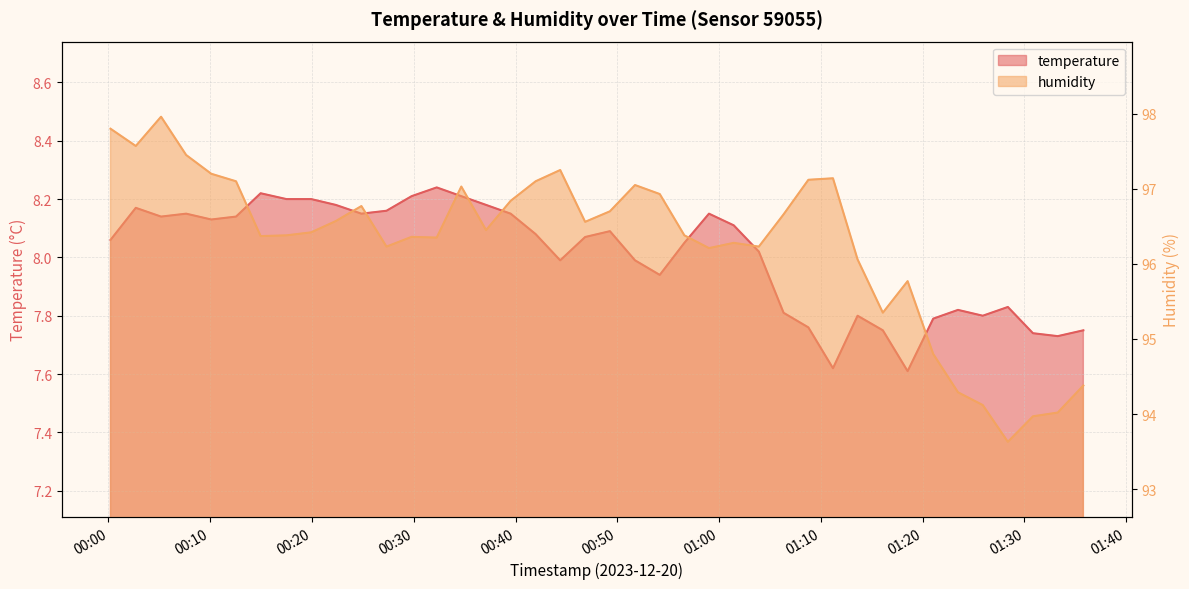

Count the number of categories in the chart.

40